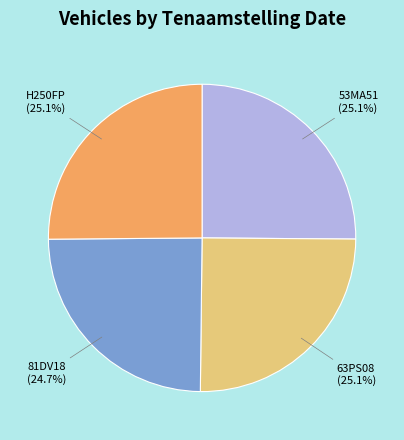

How much of the chart is everything except 63PS08?

74.9%